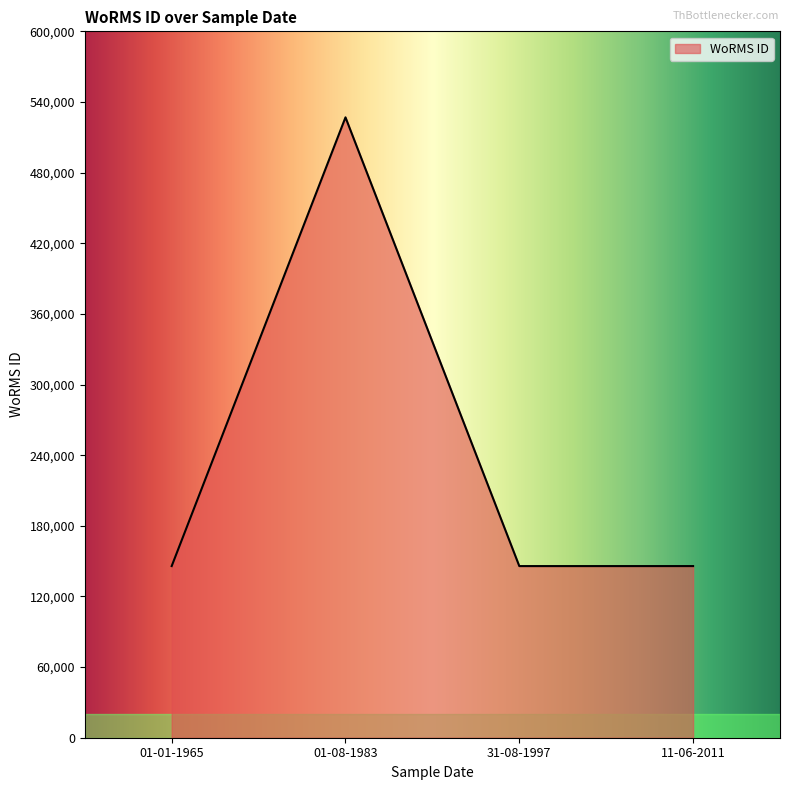

True or false: the data has more than 1 interior local peaks.

False